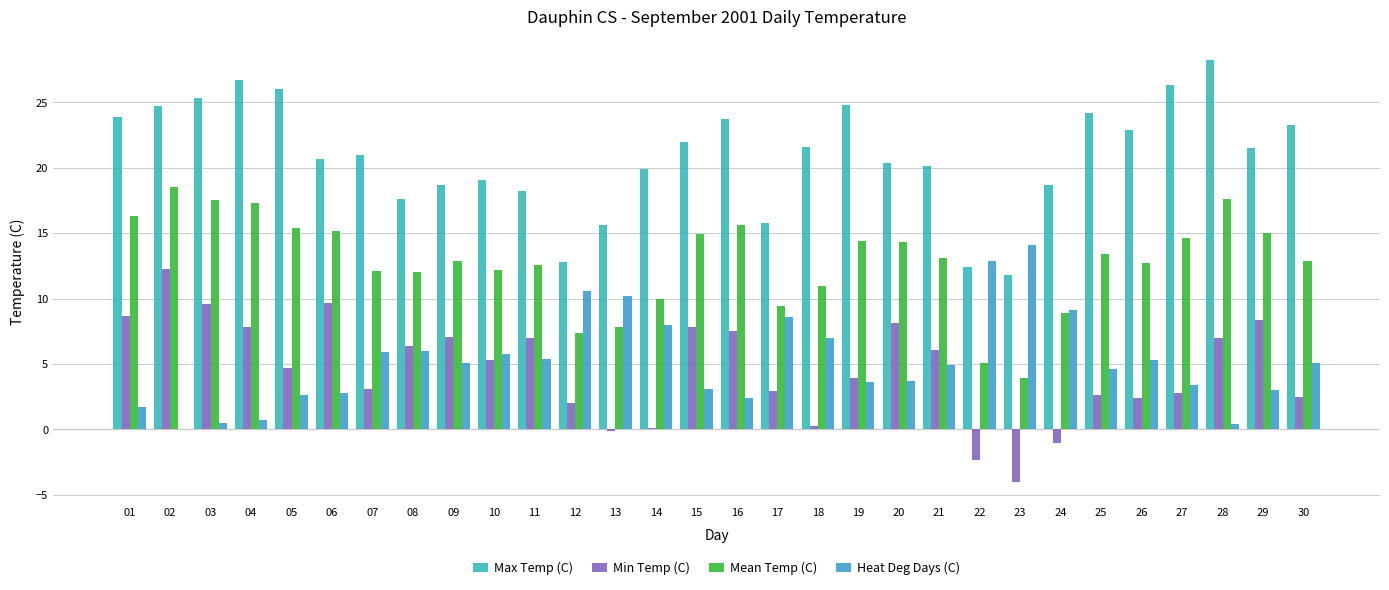

Is the value of Heat Deg Days (C) at 25 greater than the value of Min Temp (C) at 15?

No